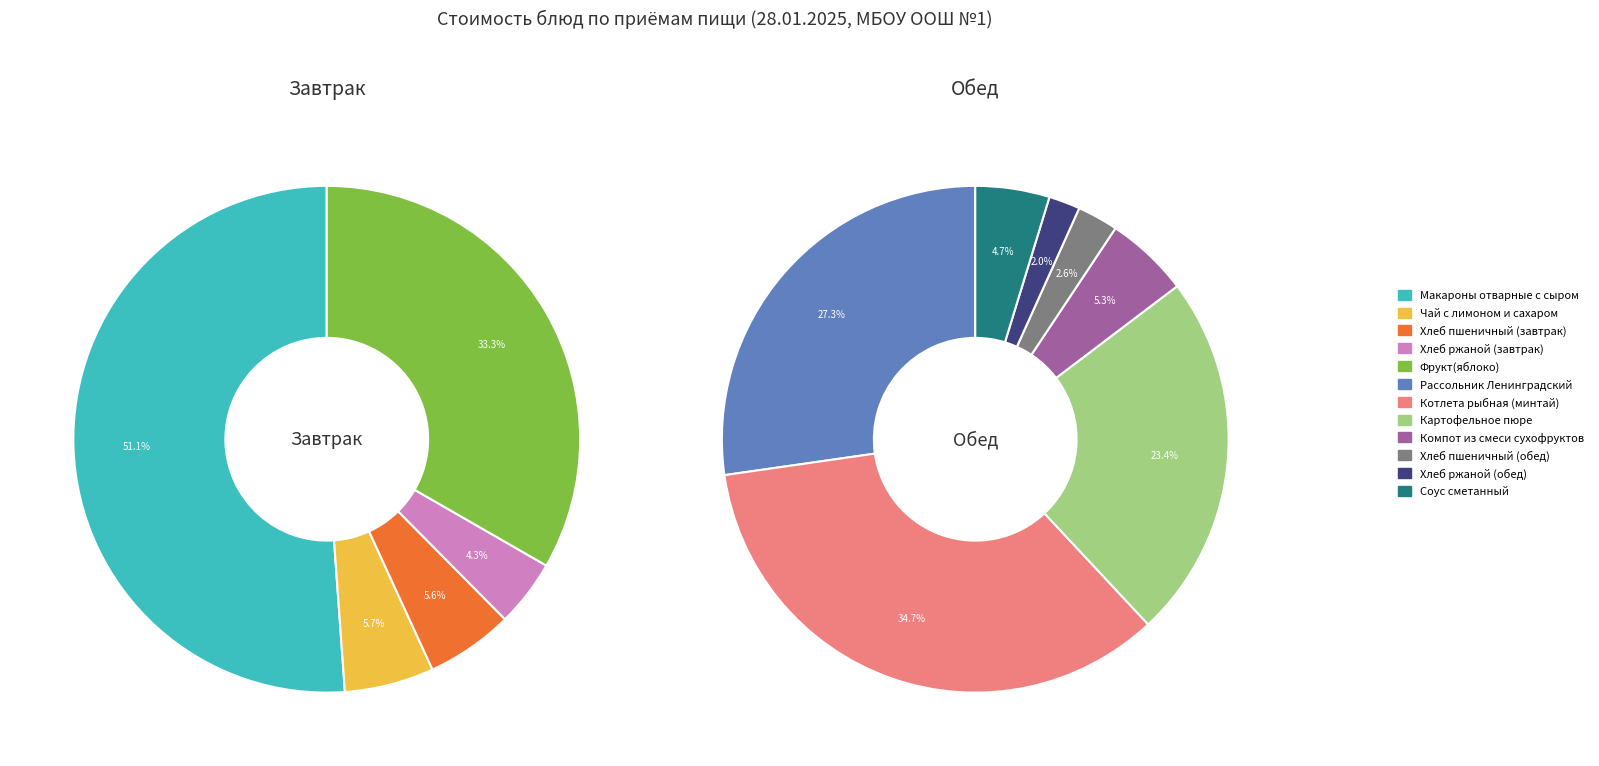

Rank the categories by value from highest to lowest.

Котлета рыбная (минтай), Рассольник Ленинградский, Макароны отварные с сыром, Картофельное пюре, Фрукт(яблоко), Компот из смеси сухофруктов, Соус сметанный, Чай с лимоном и сахаром, Хлеб пшеничный (завтрак), Хлеб пшеничный (обед), Хлеб ржаной (завтрак), Хлеб ржаной (обед)